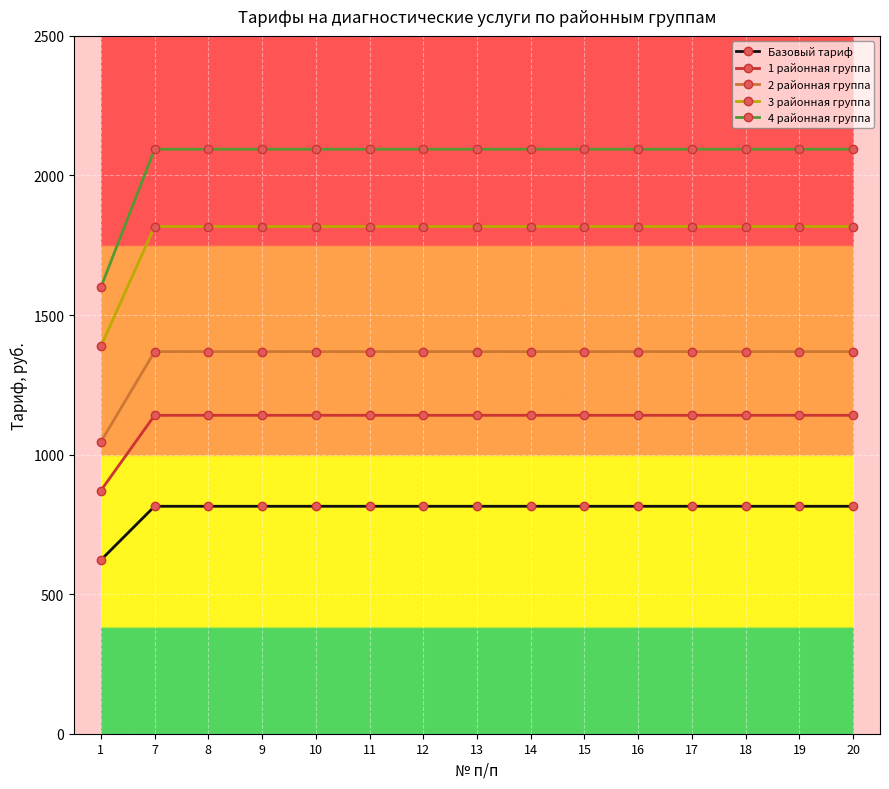

What is the maximum value for Базовый тариф?

814.8